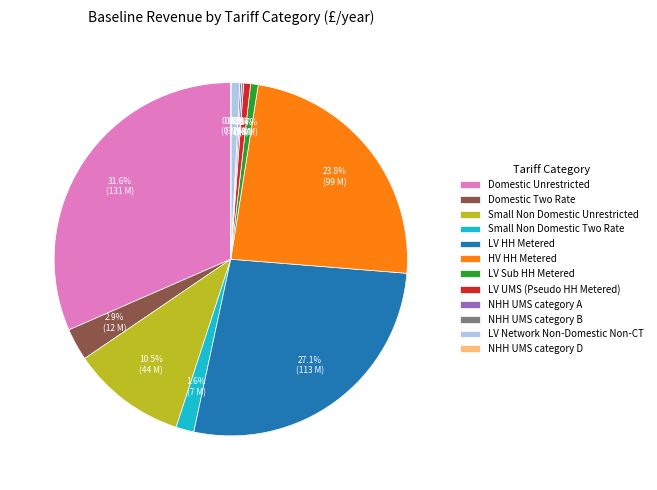

What portion of the pie excludes LV HH Metered?

72.9%